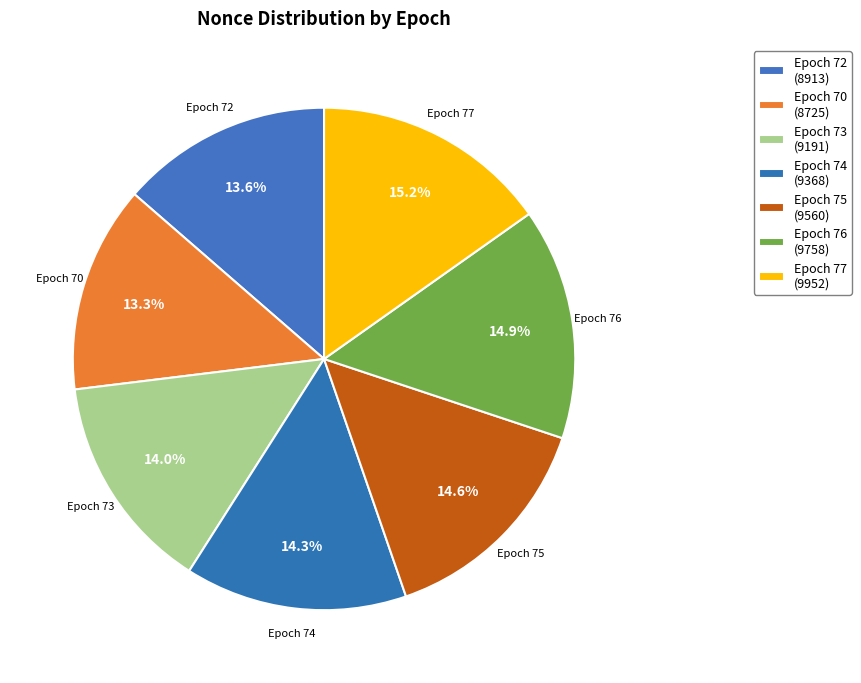

How many segments does this pie chart have?

7